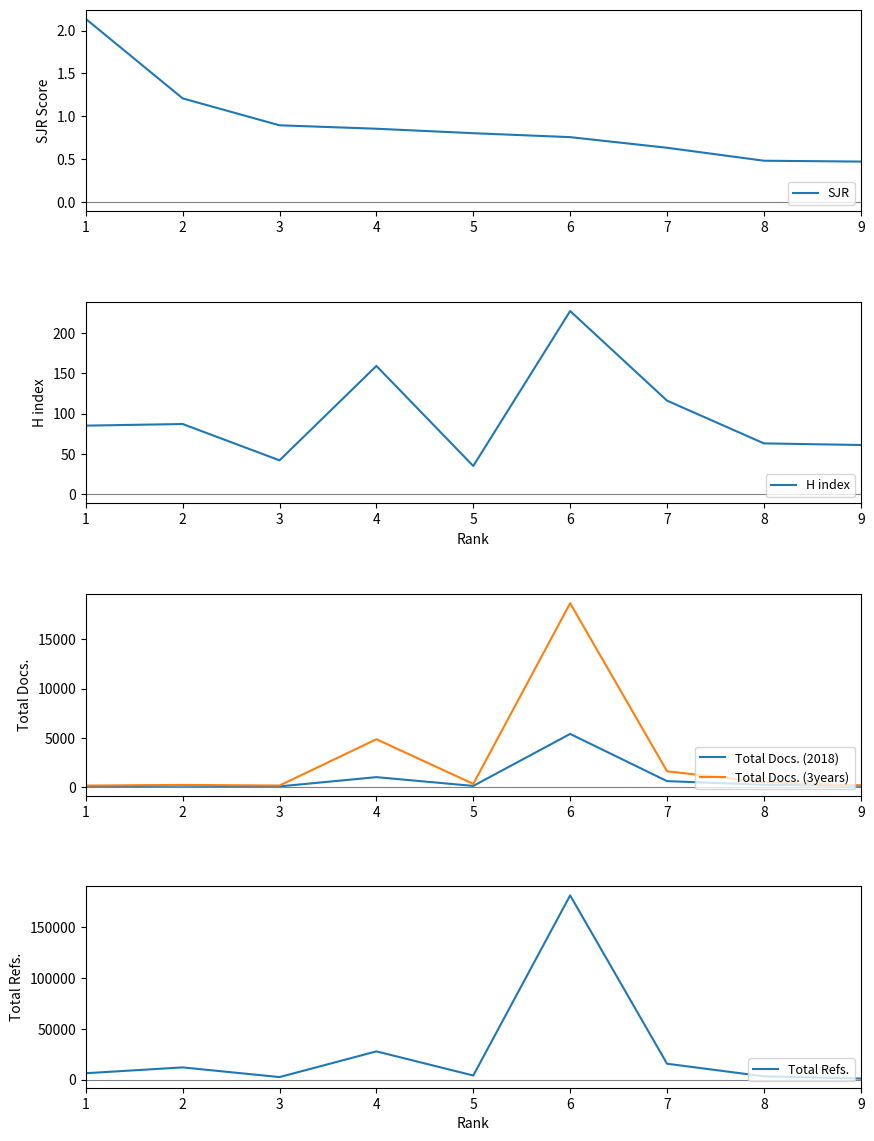

At which label is H index closest to 131?

7